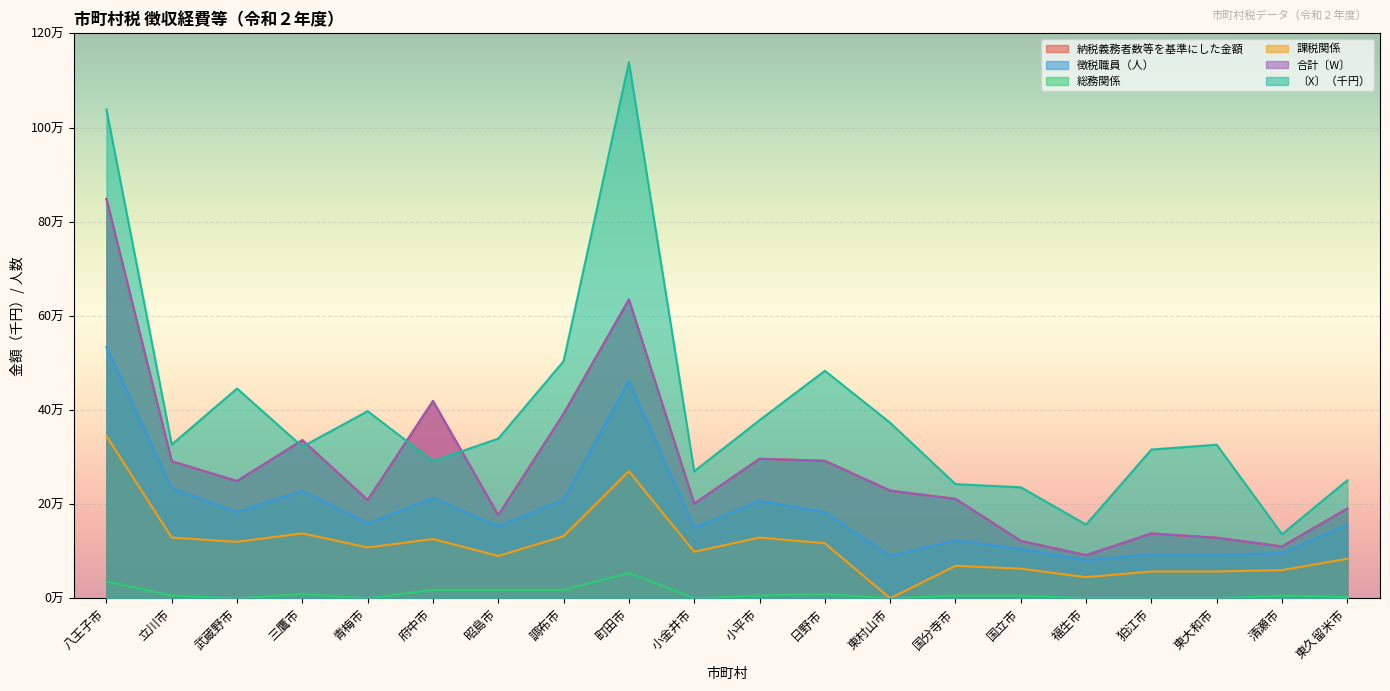

At how many categories does at least one series exceed 20952?

20